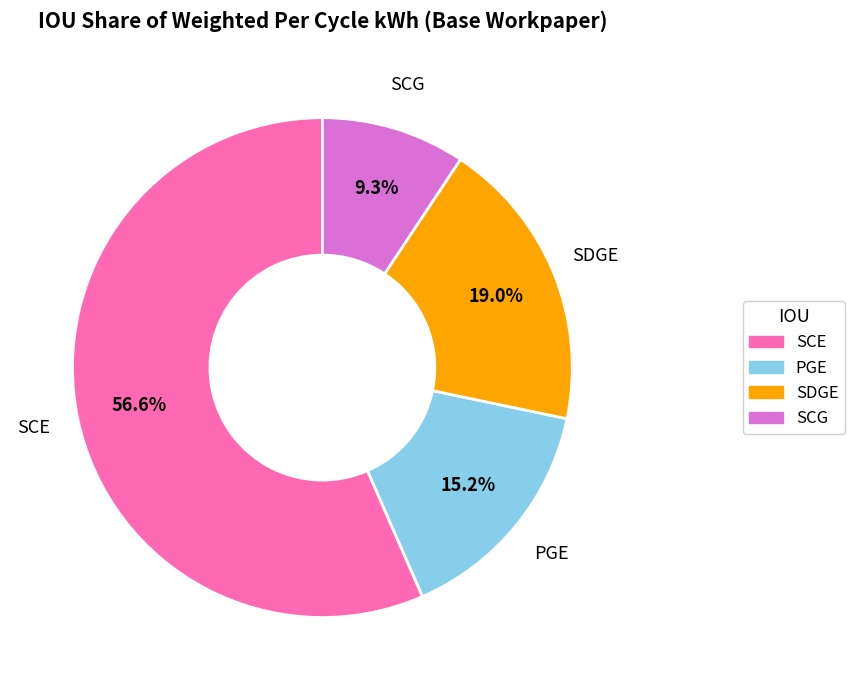

Is there a majority slice in this chart?

Yes